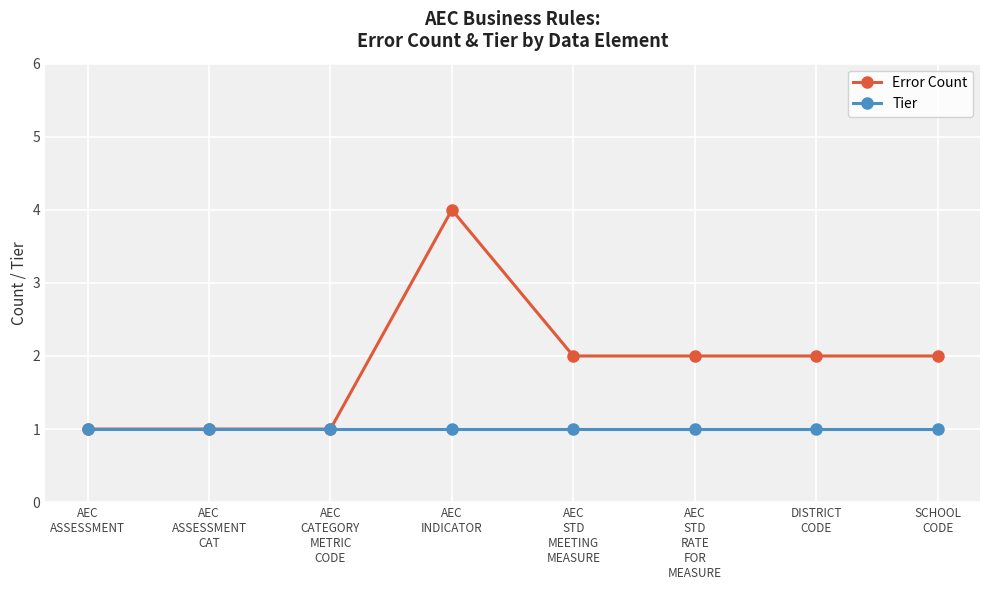

Reading right to left, transcribe all the data shown in this chart.

Error Count: 2	2	2	2	4	1	1	1
Tier: 1	1	1	1	1	1	1	1